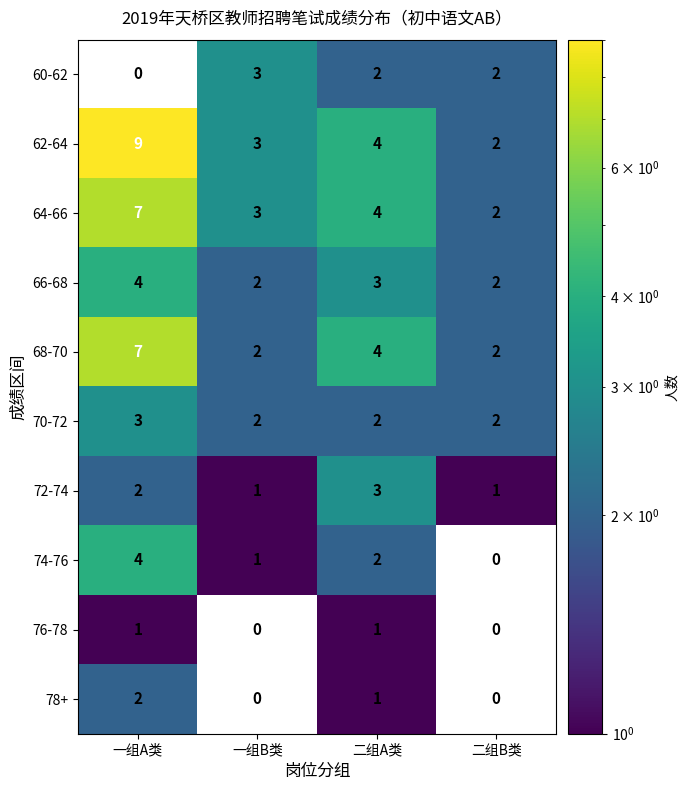

What is the total value across all series at 一组B类?

17